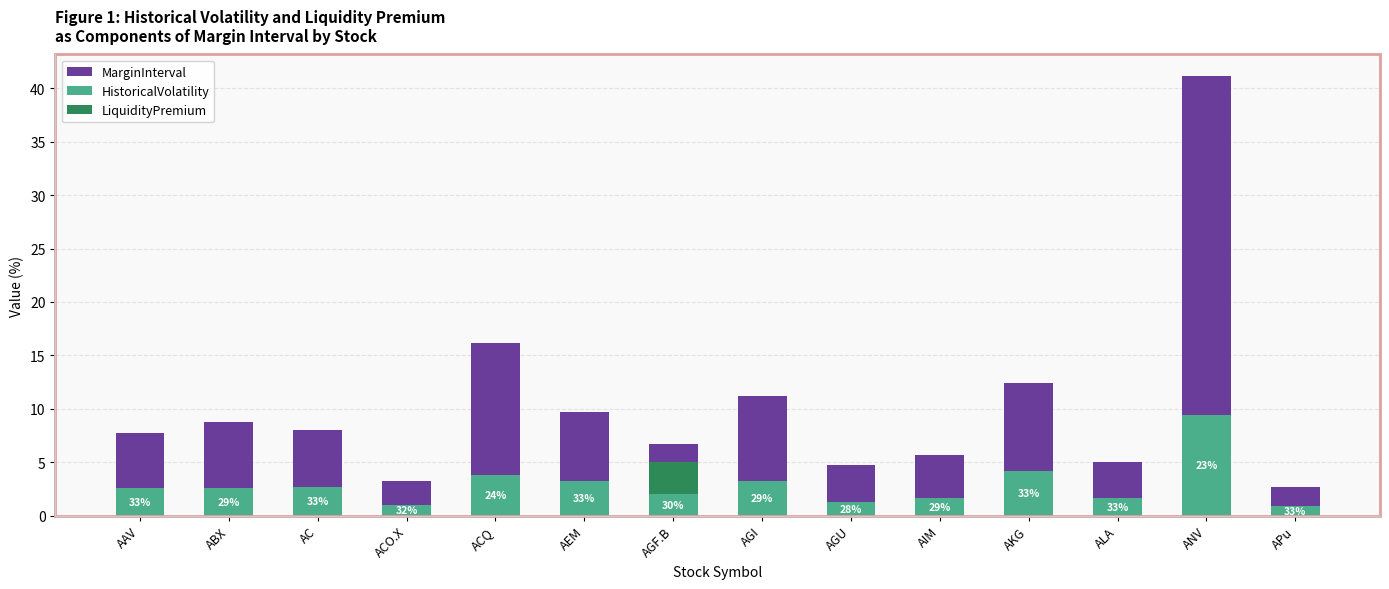

At which category is the sum across all series the highest?

ANV